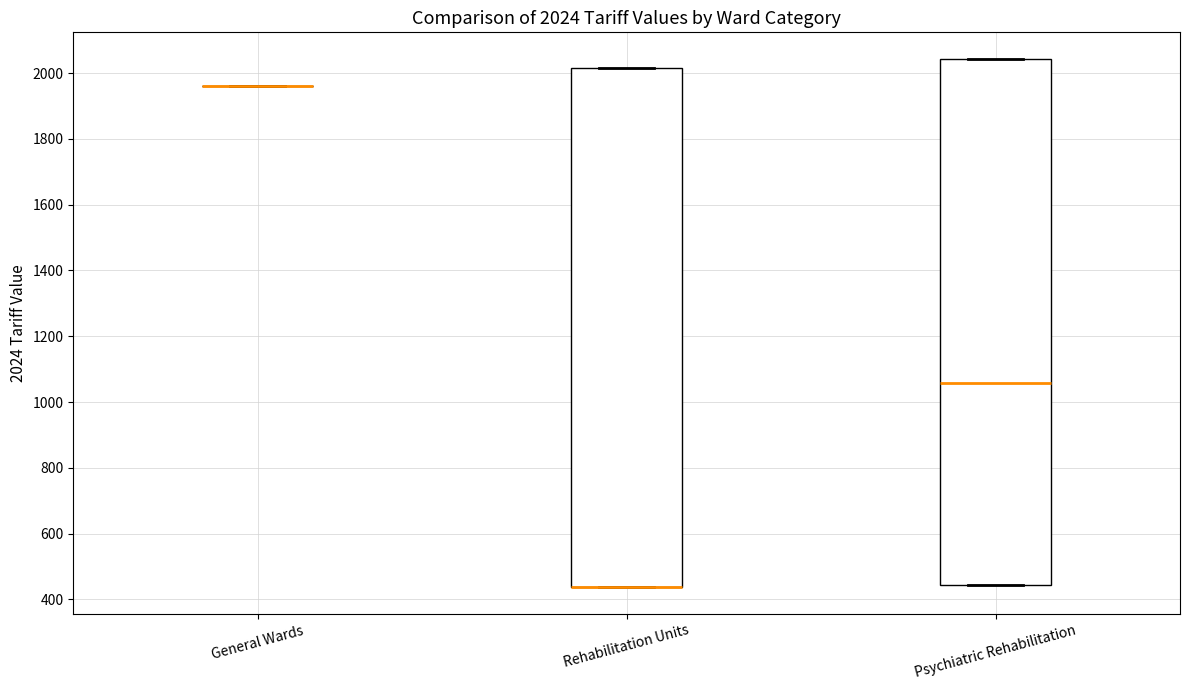

Which box is the tallest, from its lower edge to its upper edge?

Psychiatric Rehabilitation